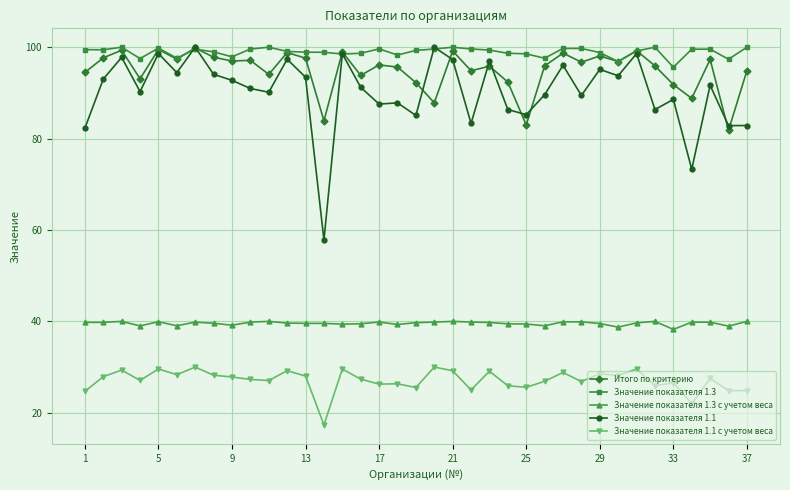

What is the lowest value of the Значение показателя 1.1 series?

57.8